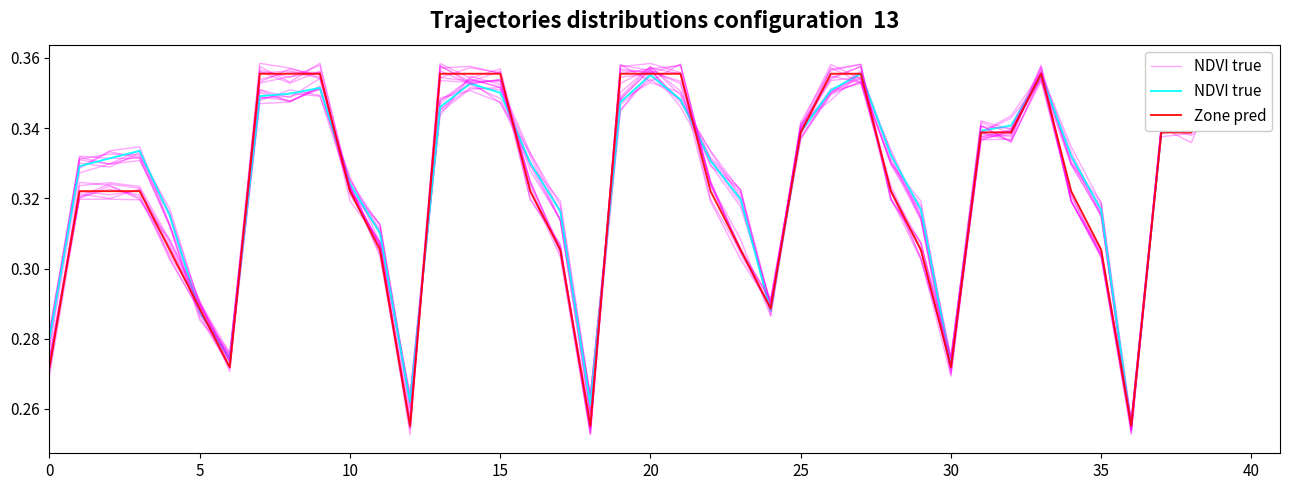

Between 13 and 33, which series saw the biggest shift?

NDVI true